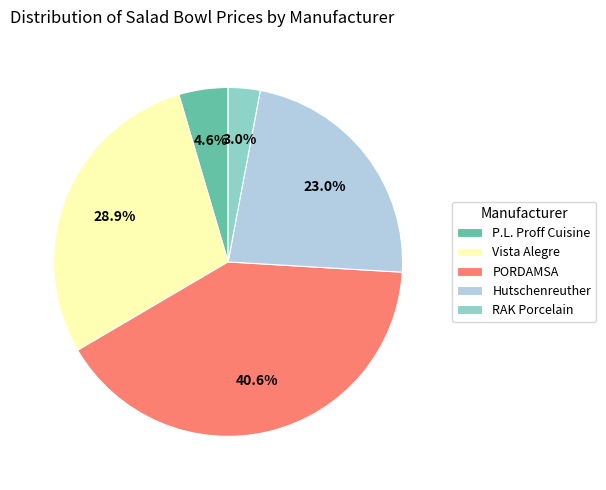

Rank the categories by value from lowest to highest.

RAK Porcelain, P.L. Proff Cuisine, Hutschenreuther, Vista Alegre, PORDAMSA